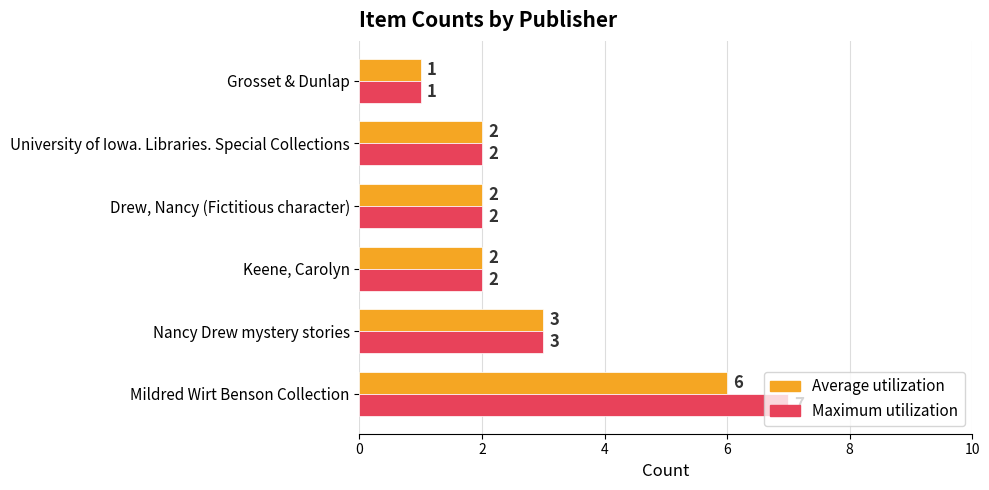

Rank the series by their maximum value, from highest to lowest.

Maximum utilization, Average utilization